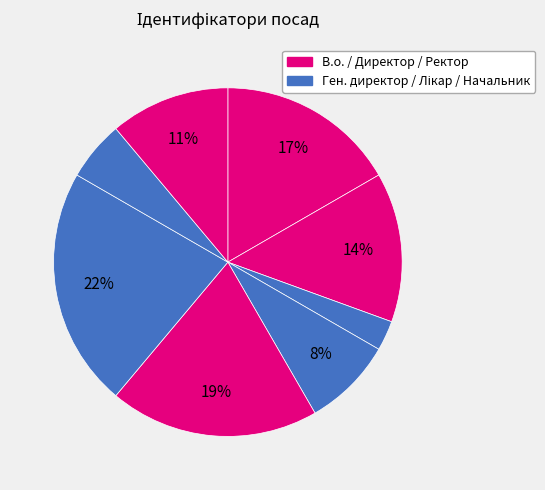

How many segments does this pie chart have?

8